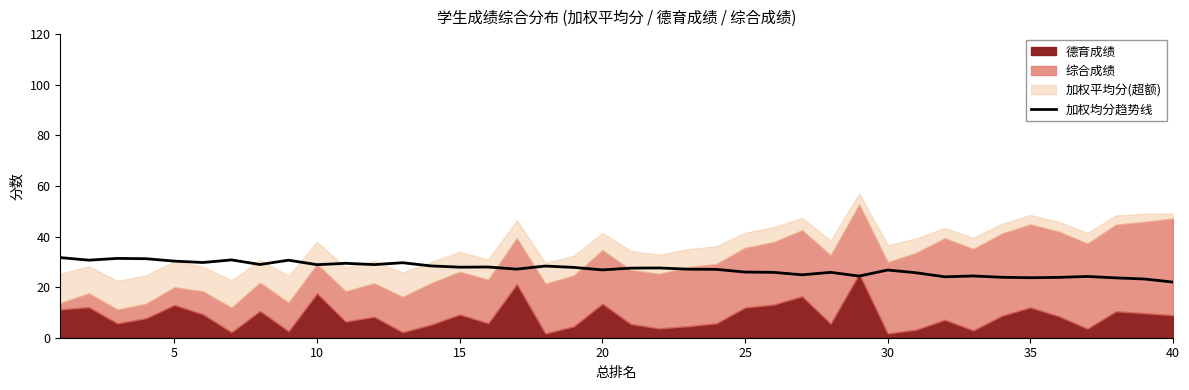

The 加权均分趋势线 series shows 46.7 at 5. True or false?

False